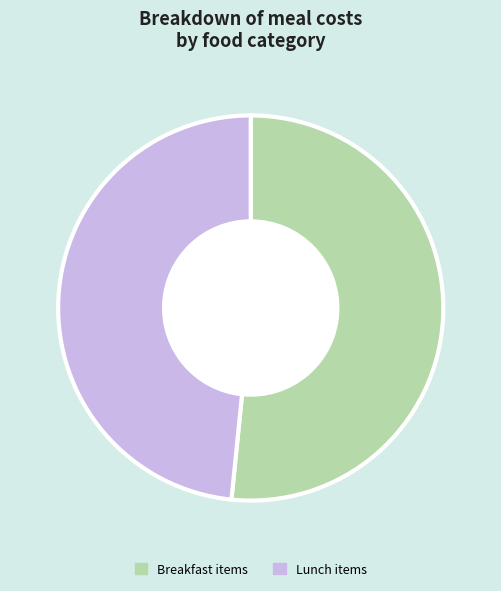

Between Breakfast items and Lunch items, which is larger?

Breakfast items